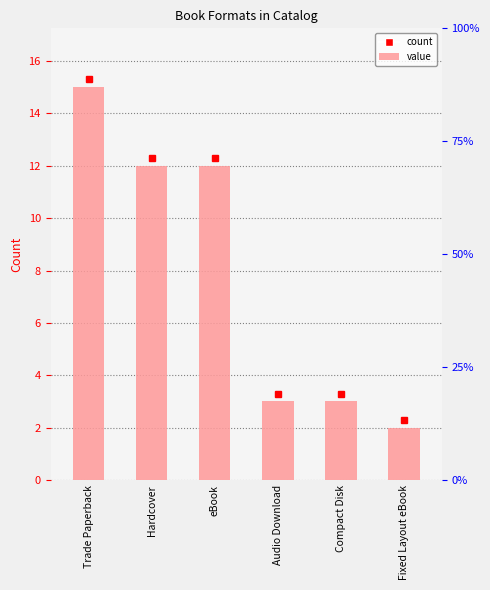

At which category does the chart reach its peak across all series?

Trade Paperback